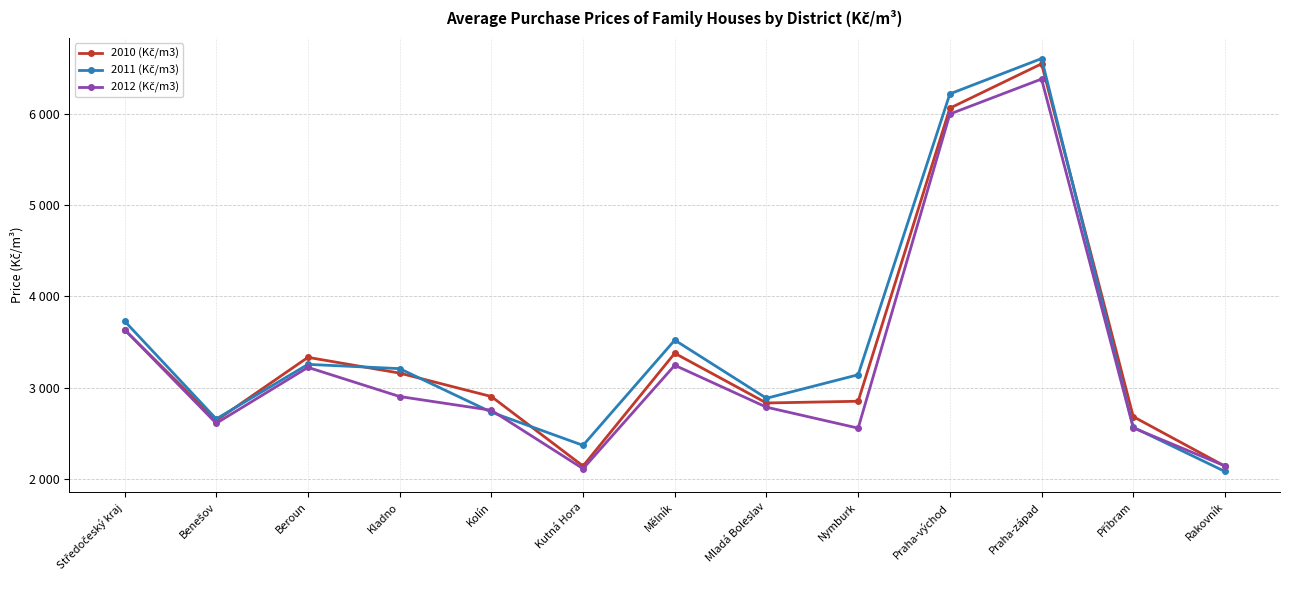

At how many categories does at least one series exceed 3717?

3